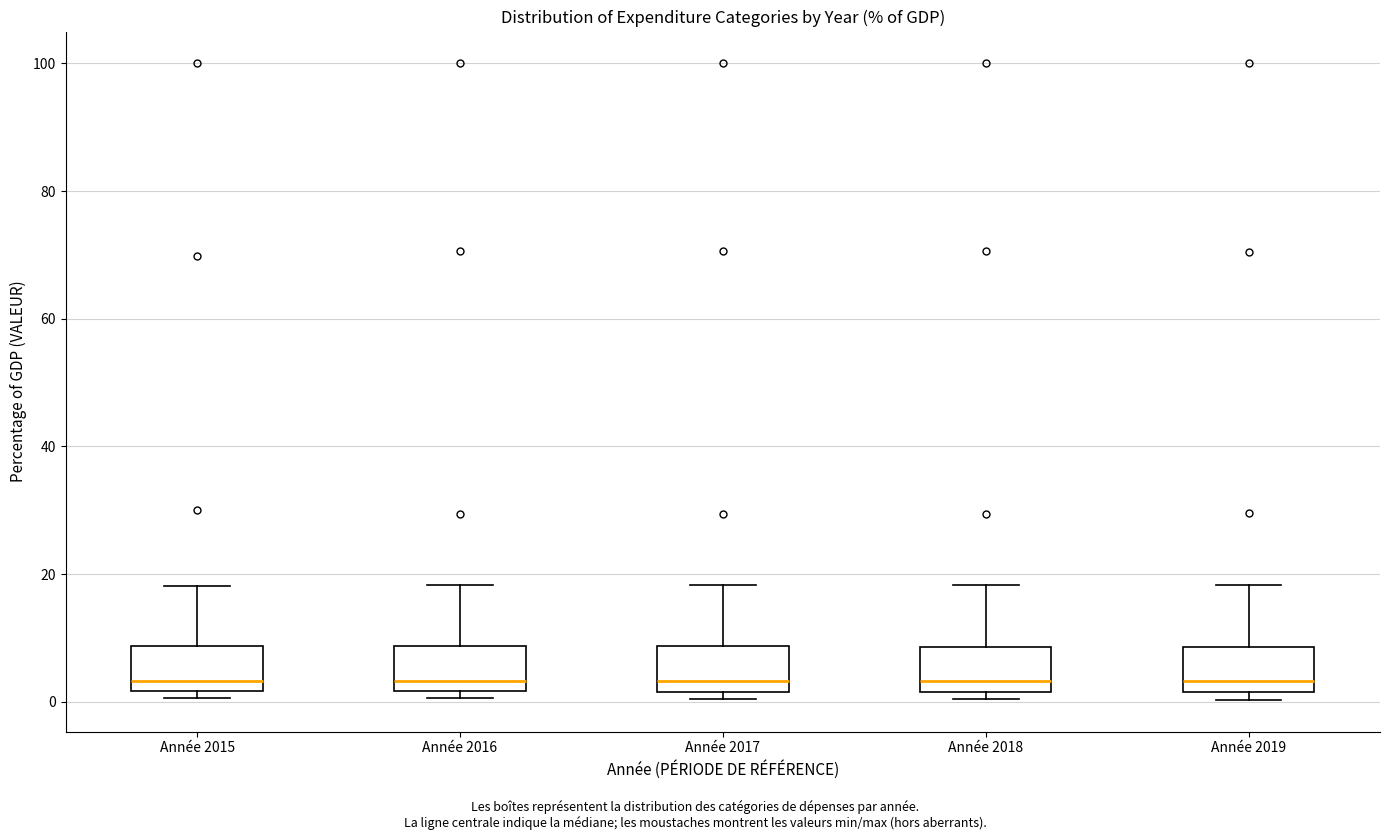

Where does the upper whisker of the box for Année 2017 end on the y-axis? The values are not printed on the chart, so give them approximately, as read against the axis.

18